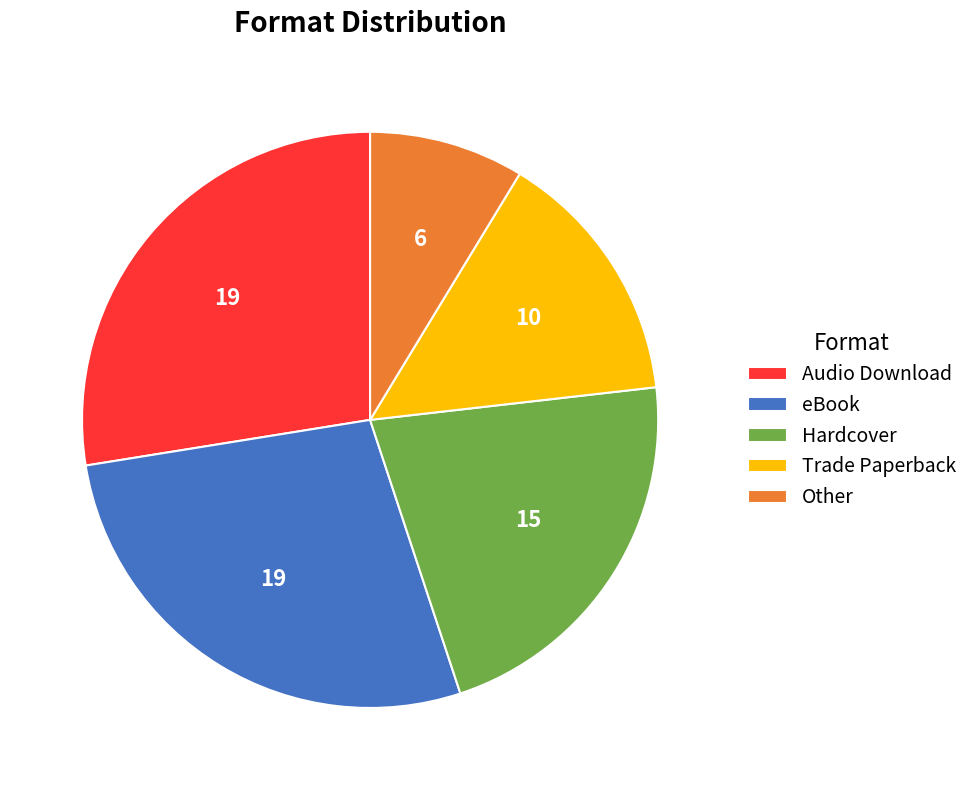

Is there any slice that represents more than half of the pie?

No